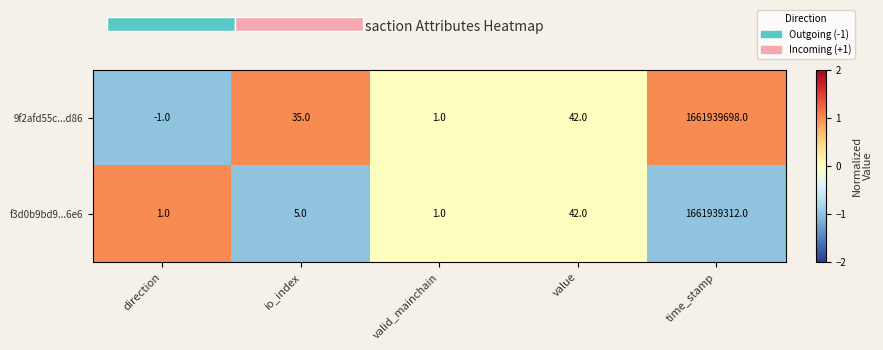

How many values in f3d0b9bd9...6e6 are below zero?

2